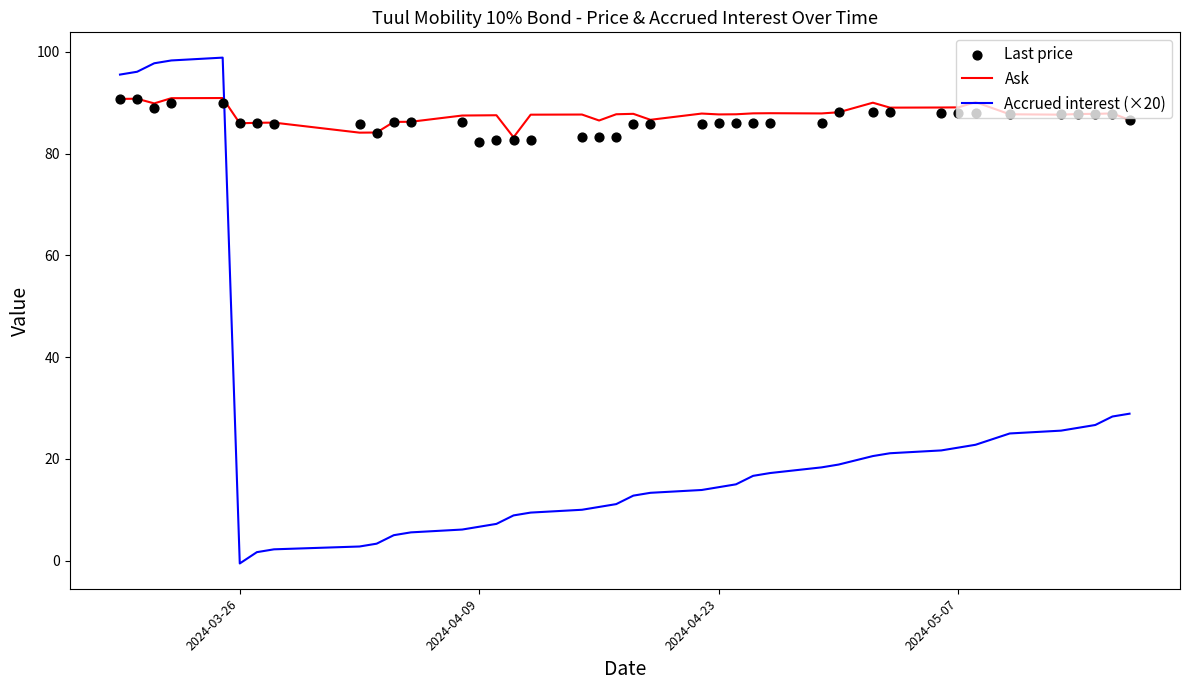

Which series has the widest spread of Y values?

Accrued interest (×20)